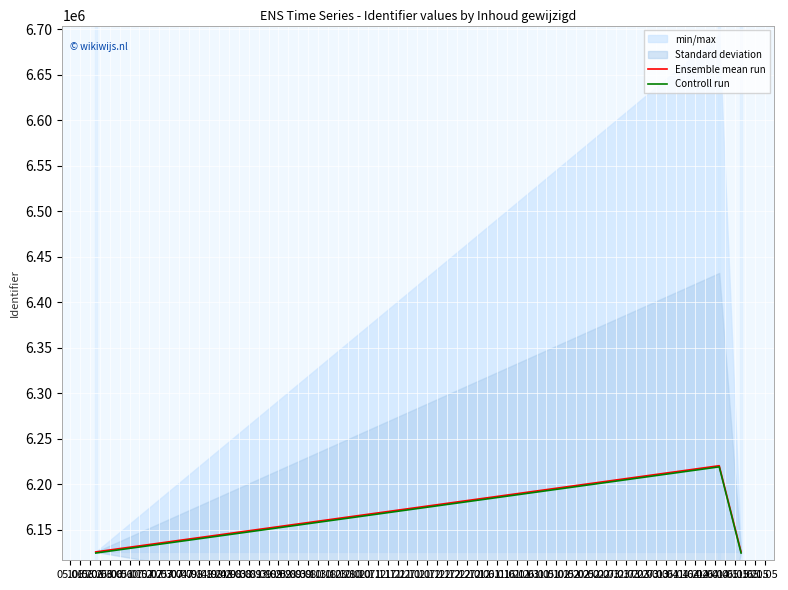

What is the maximum value for Ensemble mean run?

6220213.0